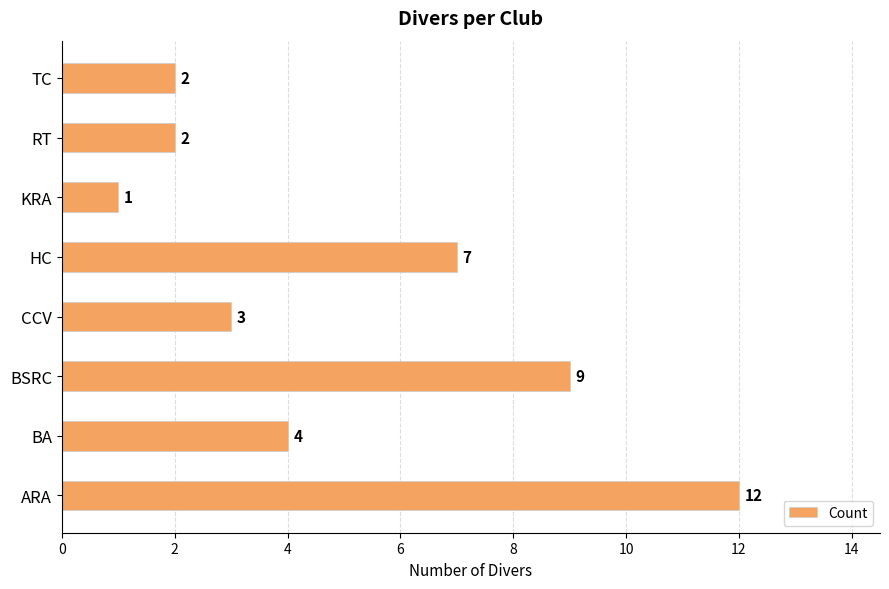

What is the average value?

5